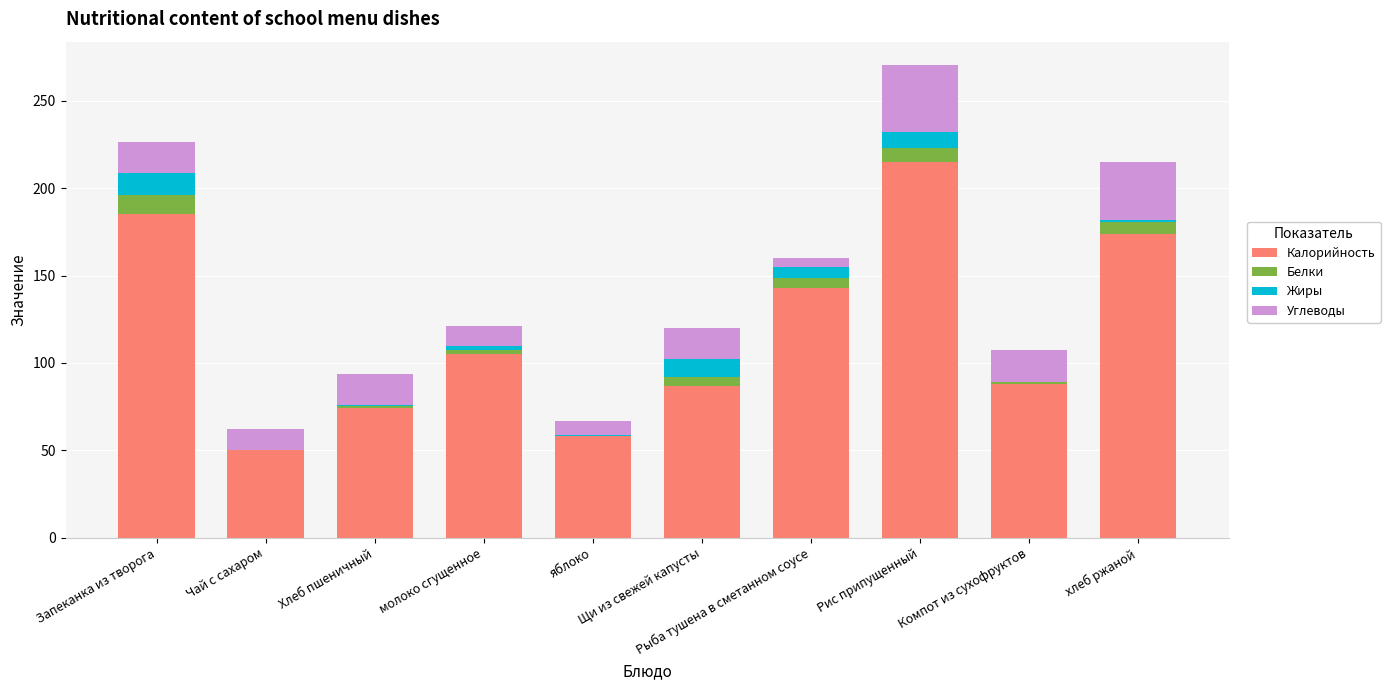

What is the highest value of the Калорийность series?

215.0